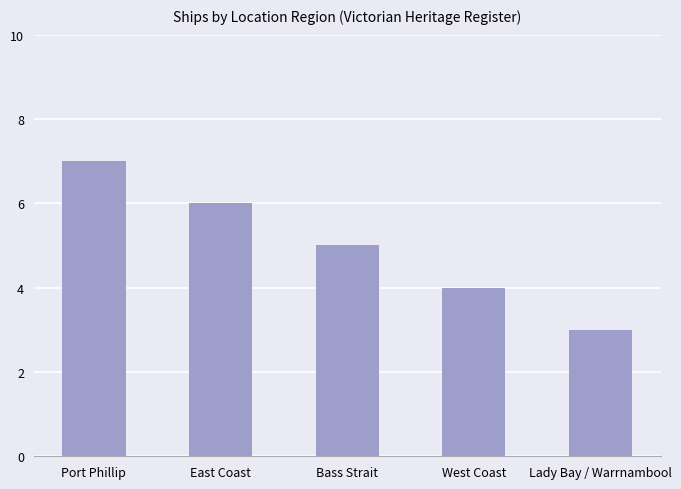

What is the label of the 2nd bar from the right?

West Coast